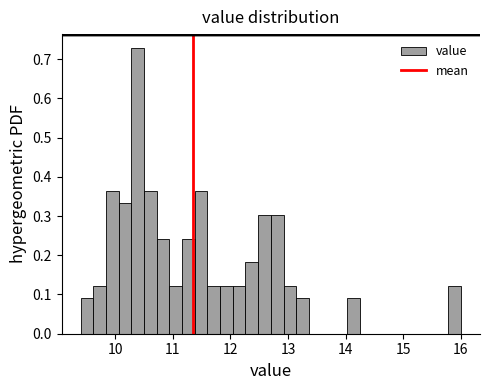

Around what value on the x-axis is the tallest bar? Give the approximate position of its centre, as read against the axis.

10.4